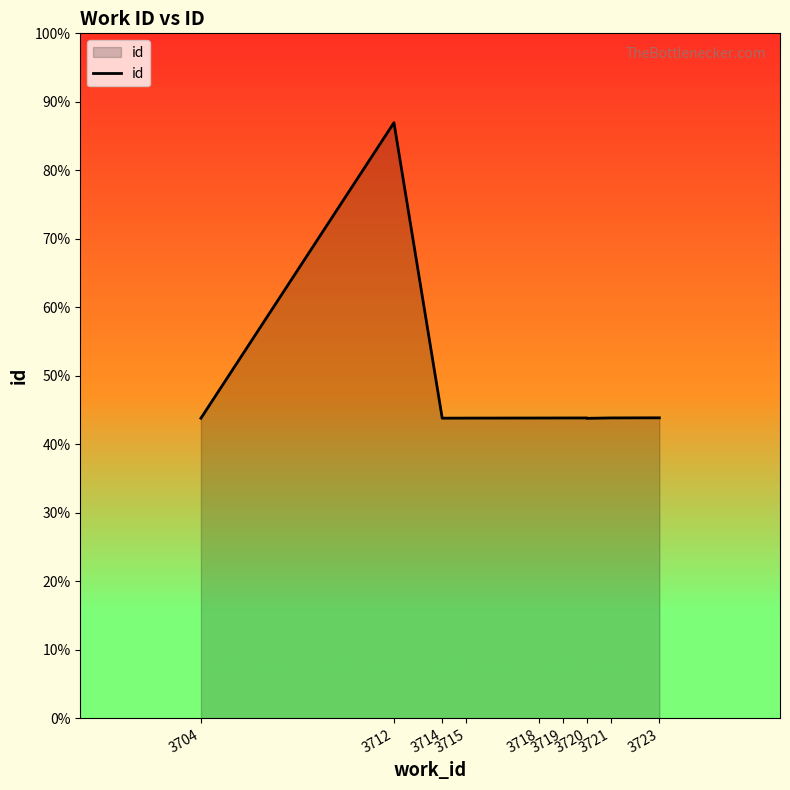

True or false: the data shows 3912 at 3715.

False